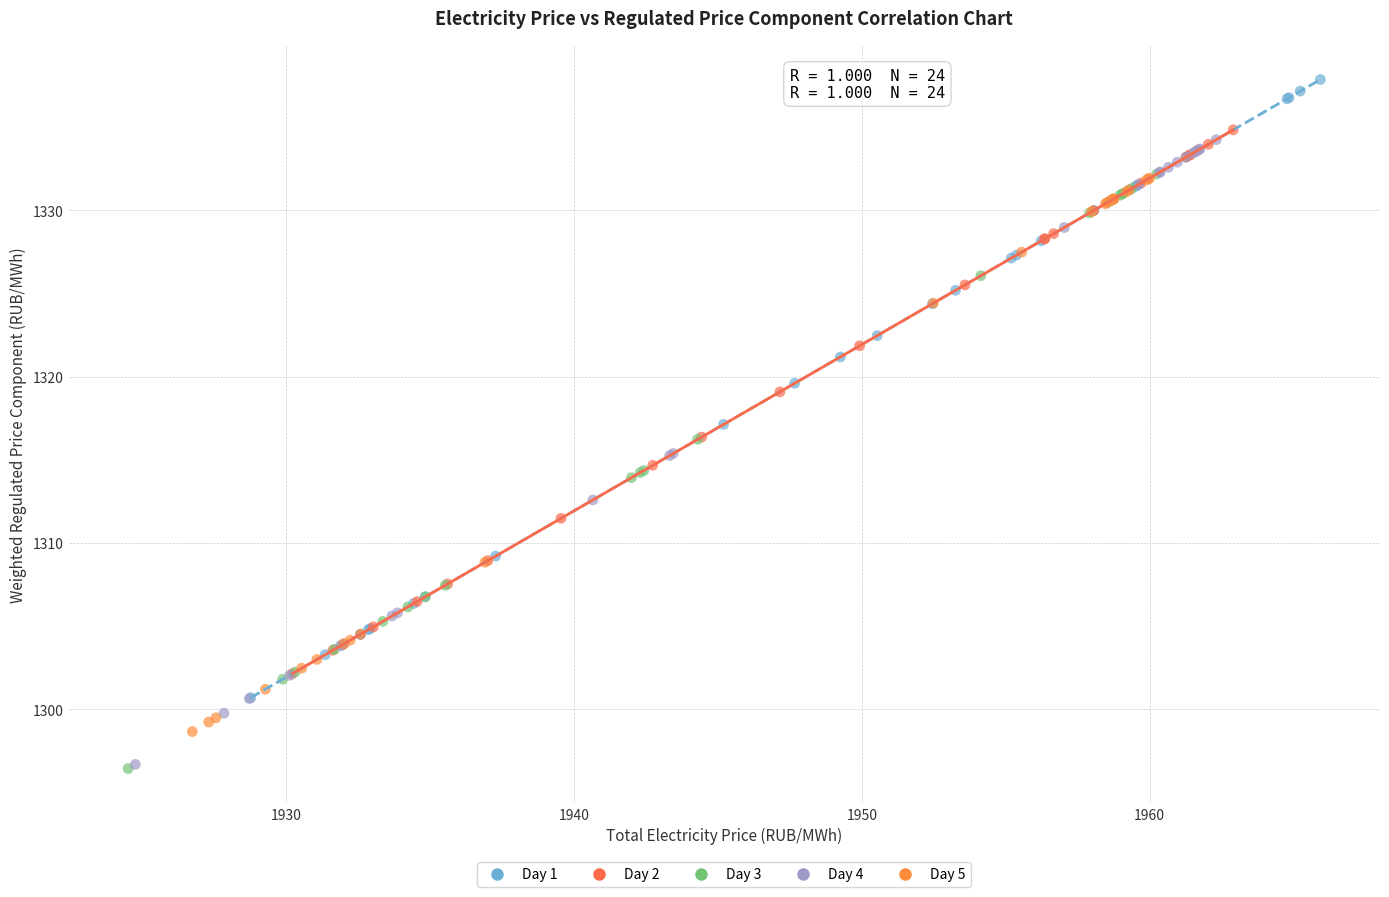

Which series contains the highest Y value?

Day 1